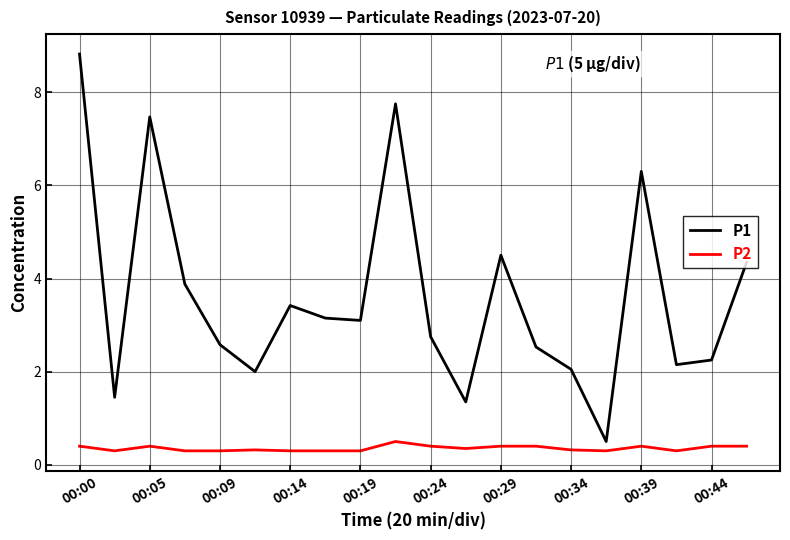

Which series has the largest total across all categories?

P1